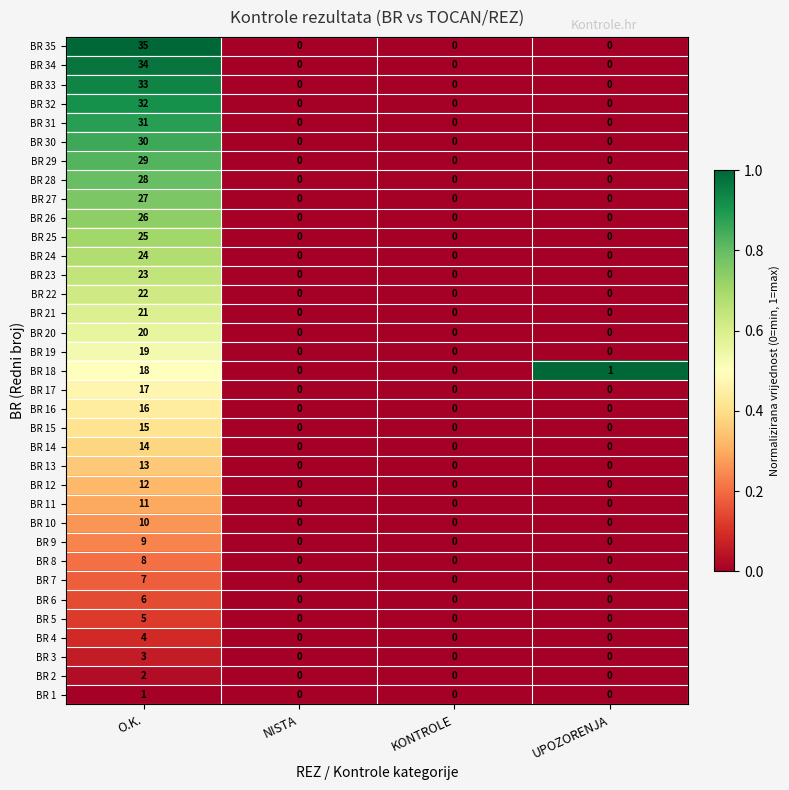

What is the sum of all BR 12 values?

12